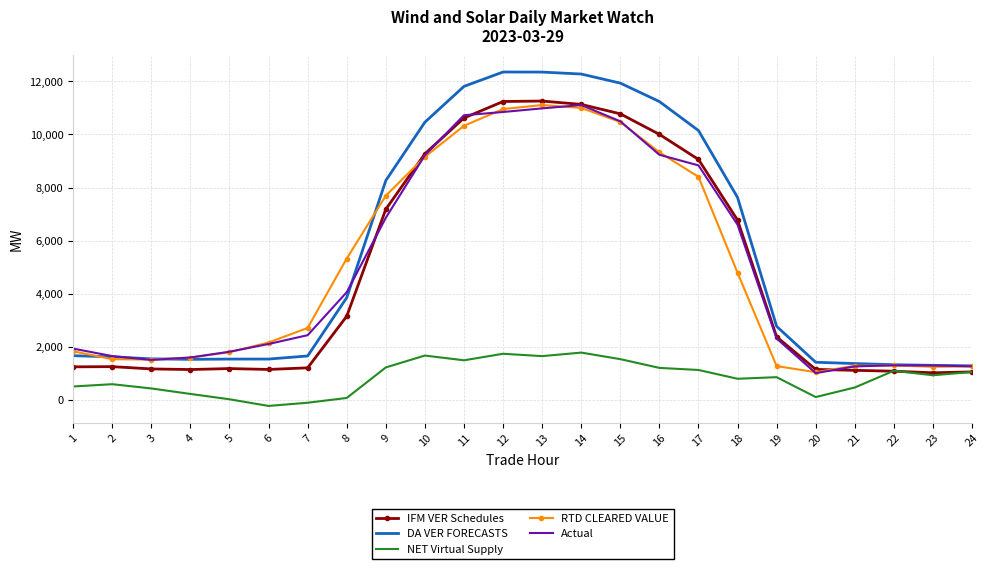

What is the minimum value for IFM VER Schedules?

1025.0